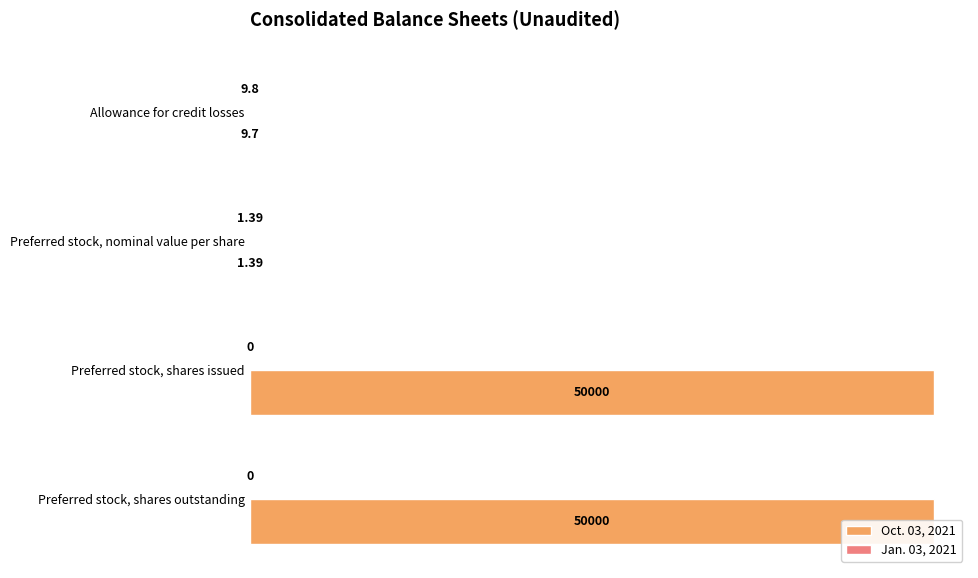

How many data points does each series have?

4